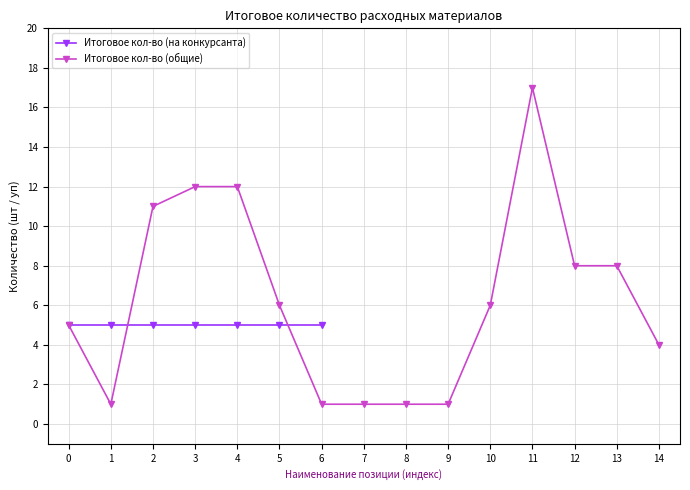

The Итоговое кол-во (общие) series shows 21 at 3. True or false?

False